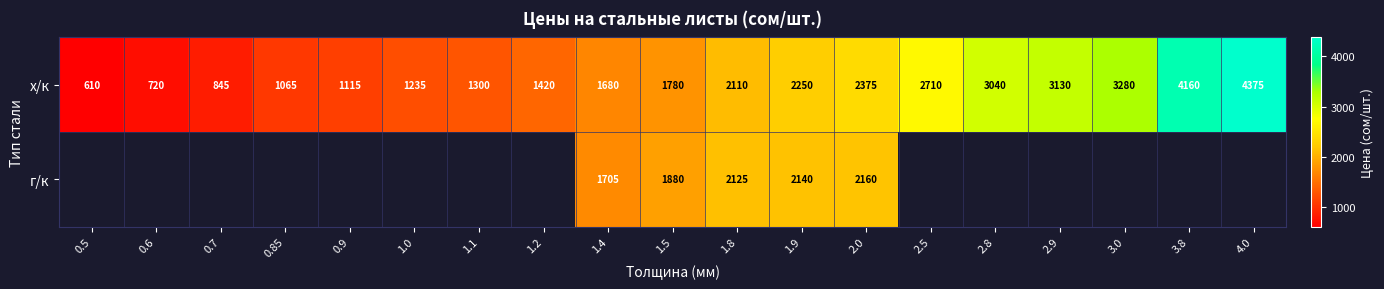

List the labels in order of х/к value, largest first.

4.0, 3.8, 3.0, 2.9, 2.8, 2.5, 2.0, 1.9, 1.8, 1.5, 1.4, 1.2, 1.1, 1.0, 0.9, 0.85, 0.7, 0.6, 0.5